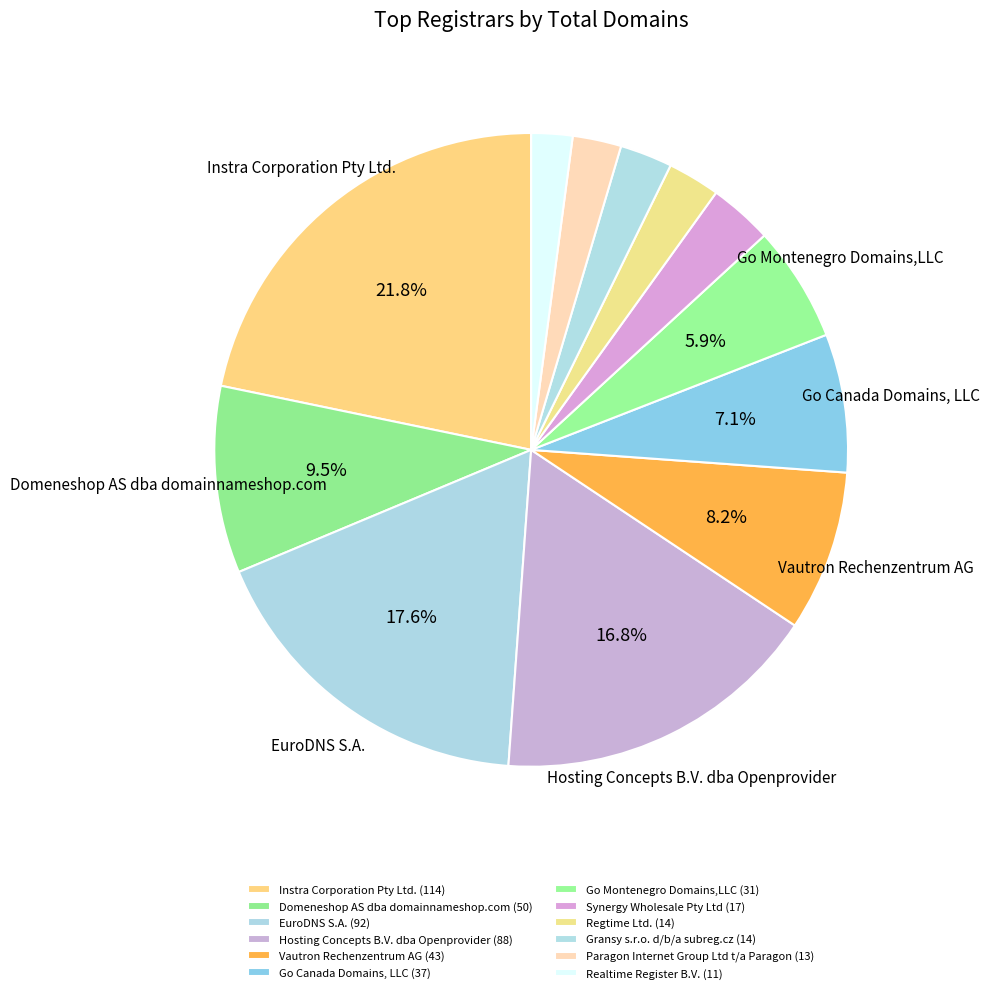

How many segments does this pie chart have?

12